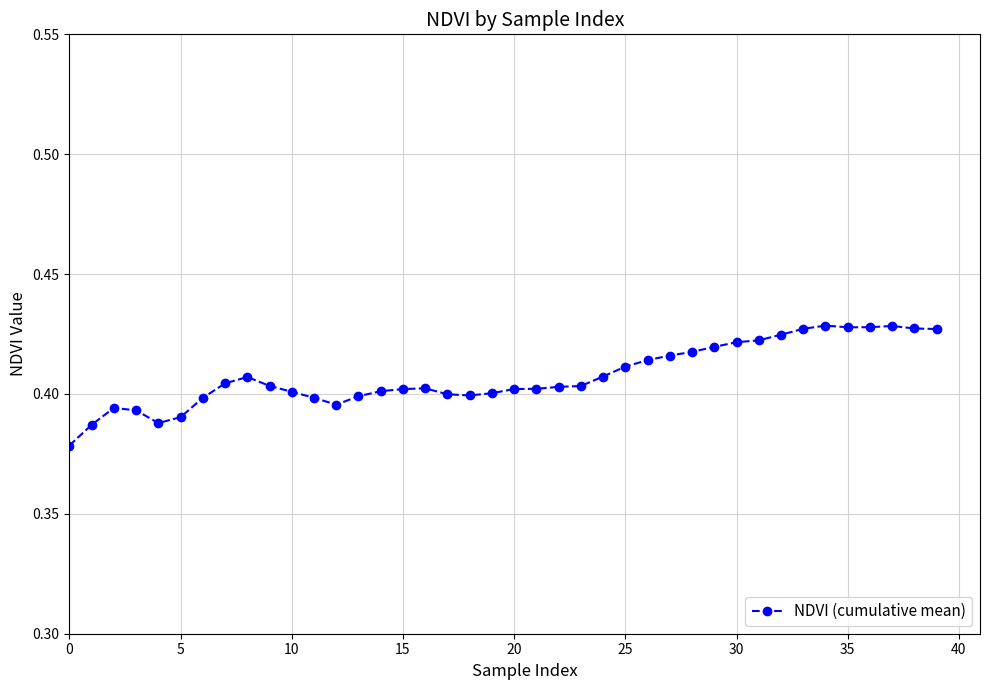

How many values are between 0 and 1?

40